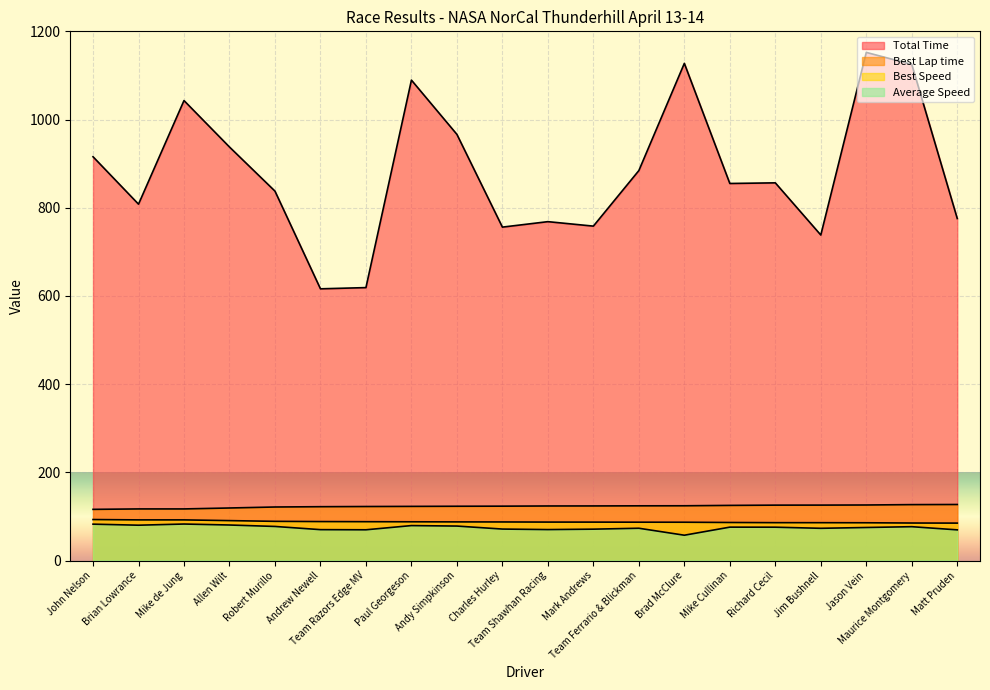

Which series has the largest range (max minus min)?

Total Time